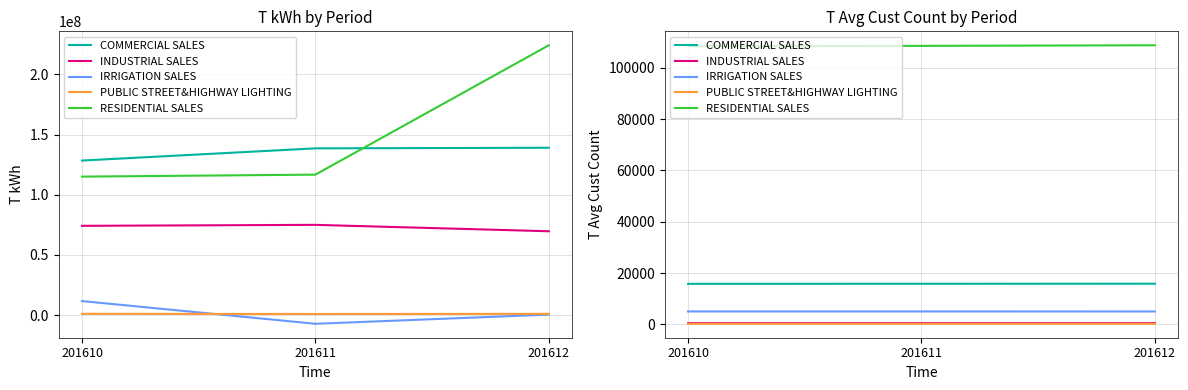

What is the average value of the PUBLIC STREET&HIGHWAY LIGHTING series?

240